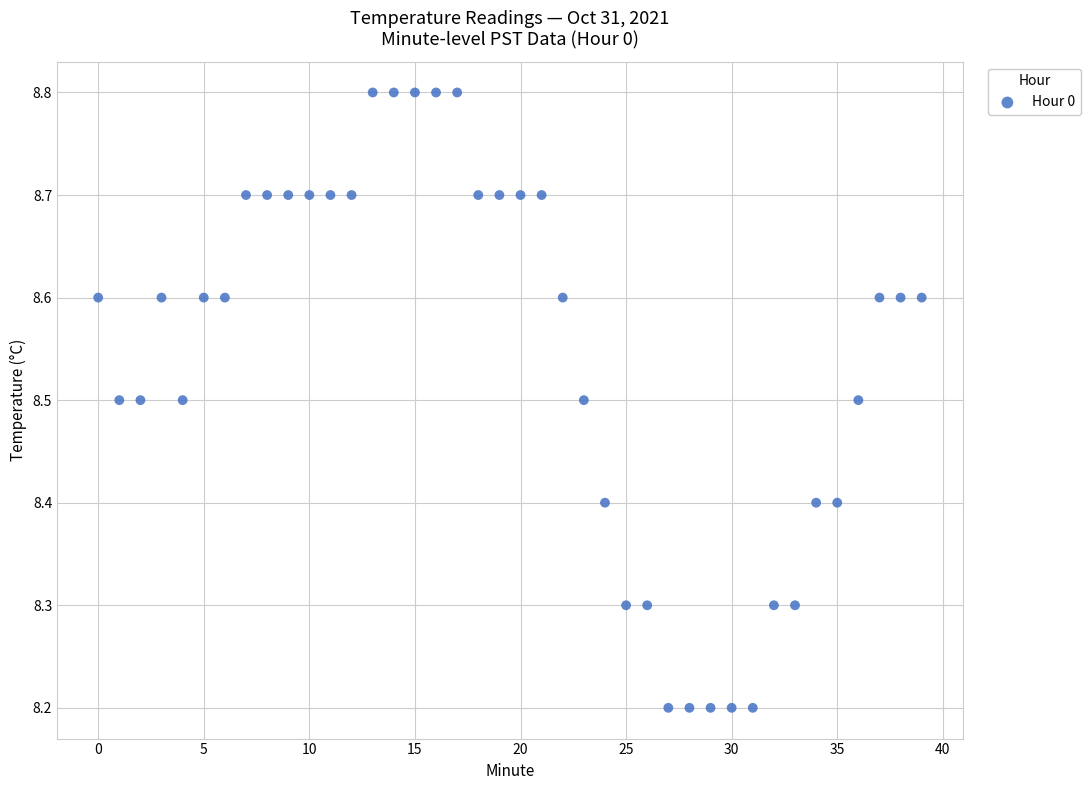

What is the range of Y values (max minus min)?

0.6